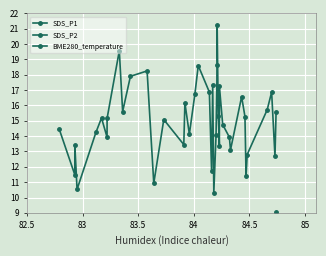

True or false: BME280_temperature has more than 2 interior local peaks.

True